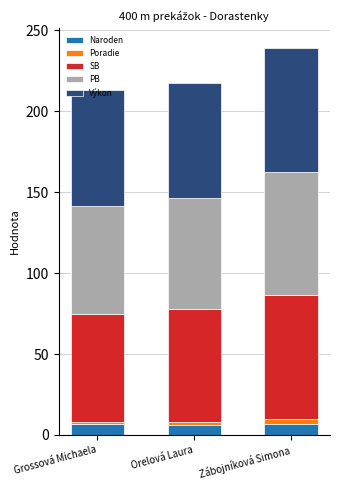

What are all the series names shown in the legend?

Naroden, Poradie, SB, PB, Výkon